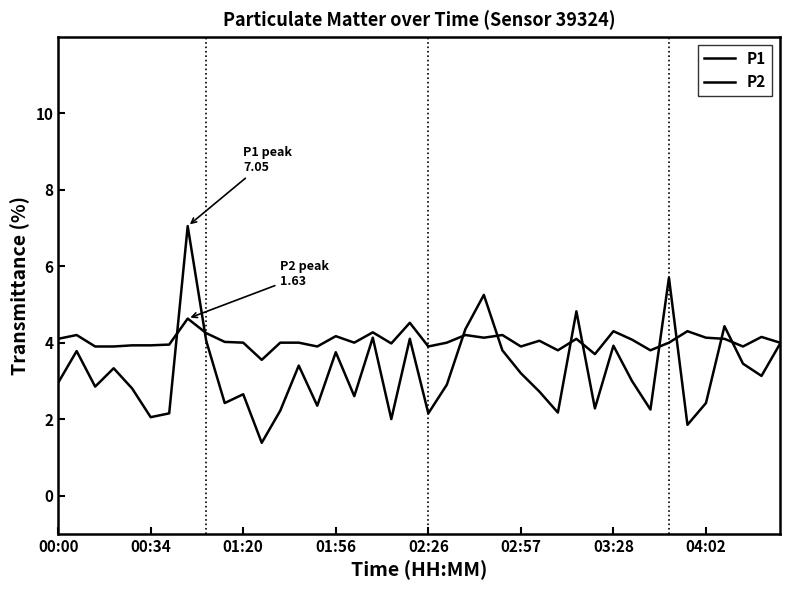

What is the average value of the P2 series?

4.0